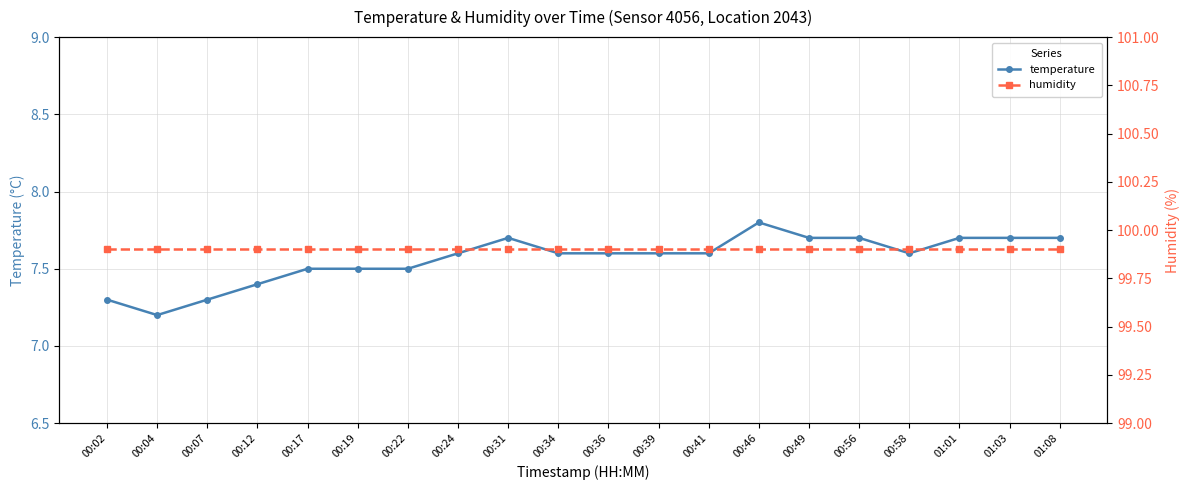

Which series has the largest total across all categories?

humidity